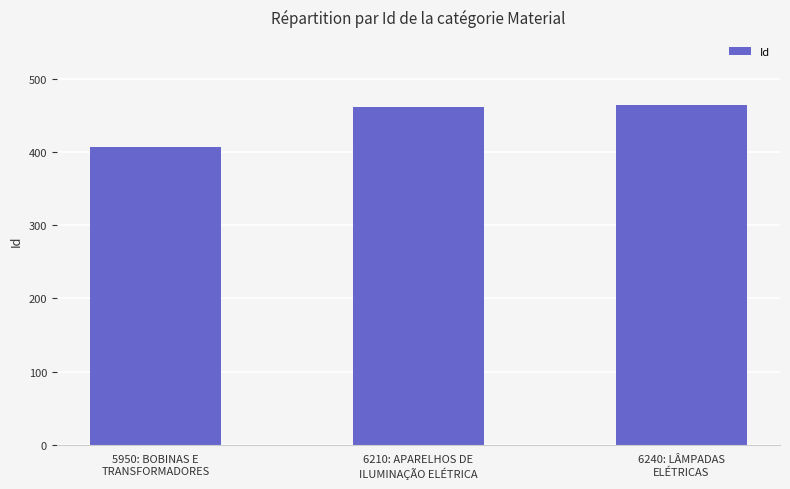

What is the label of the 1st bar from the right?

6240: LÂMPADAS
ELÉTRICAS